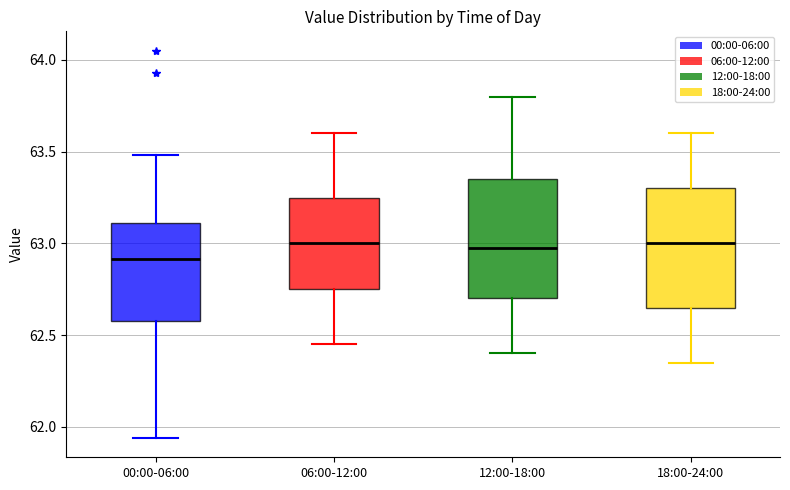

Which box has the lowest median line?

00:00-06:00